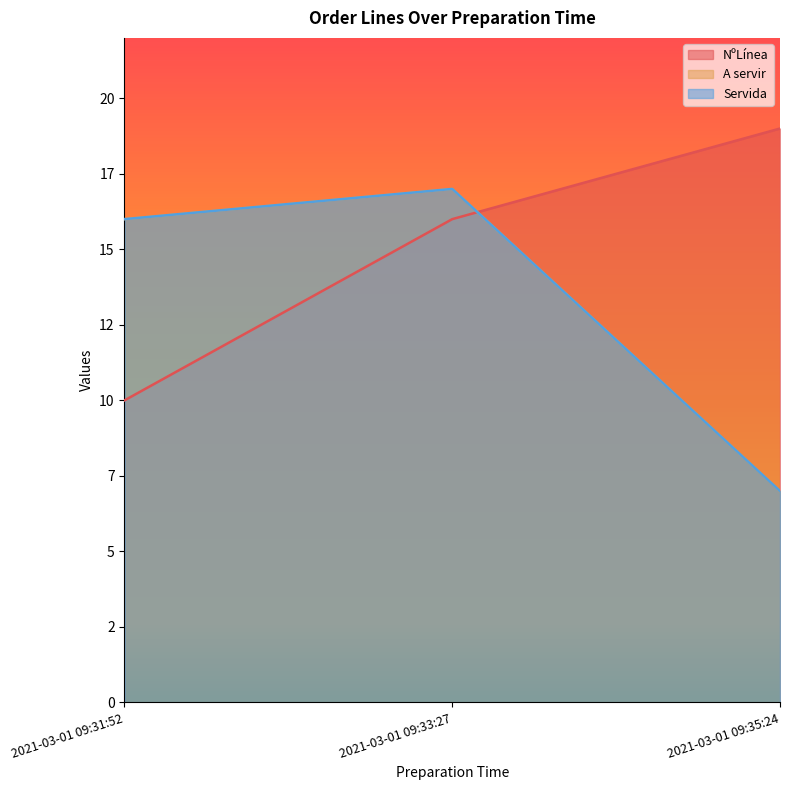

What position from the left is 2021-03-01 09:31:52?

1